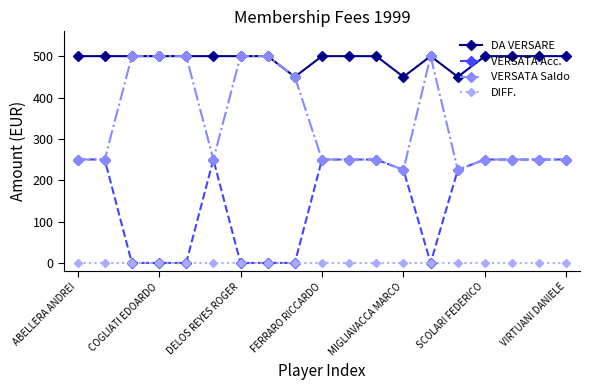

Reading left to right, what are all the values shown in this chart?

DA VERSARE: 500	500	500	500	500	500	500	500	450	500	500	500	450	500	450	500	500	500	500
VERSATA Acc.: 250	250	0	0	0	250	0	0	0	250	250	250	225	0	225	250	250	250	250
VERSATA Saldo: 250	250	500	500	500	250	500	500	450	250	250	250	225	500	225	250	250	250	250
DIFF.: 0	0	0	0	0	0	0	0	0	0	0	0	0	0	0	0	0	0	0